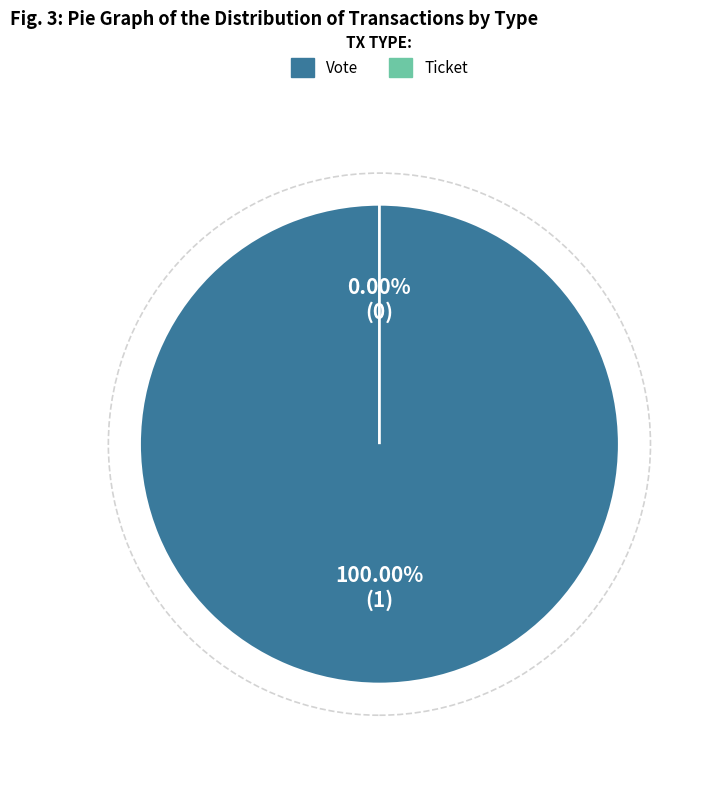

What percentage is the Vote slice, to the nearest percent?

100%